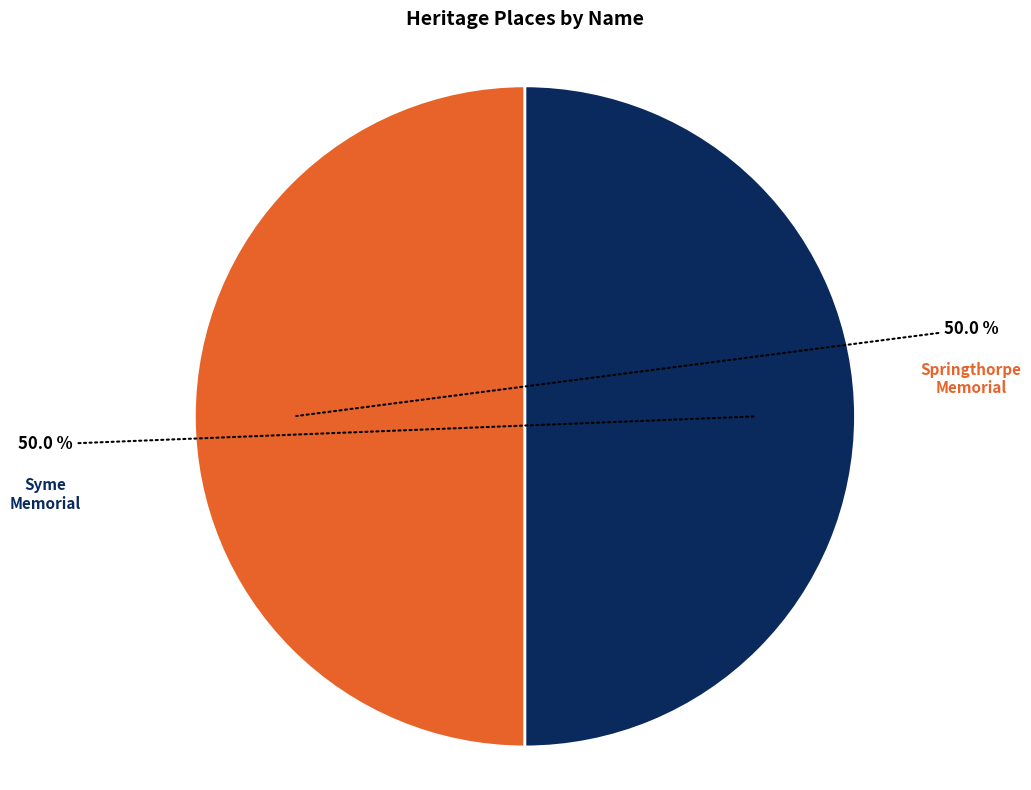

Count the number of slices in the pie.

2